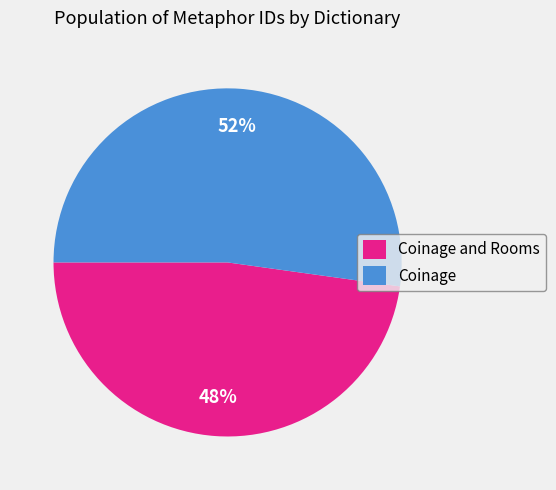

How many segments does this pie chart have?

2